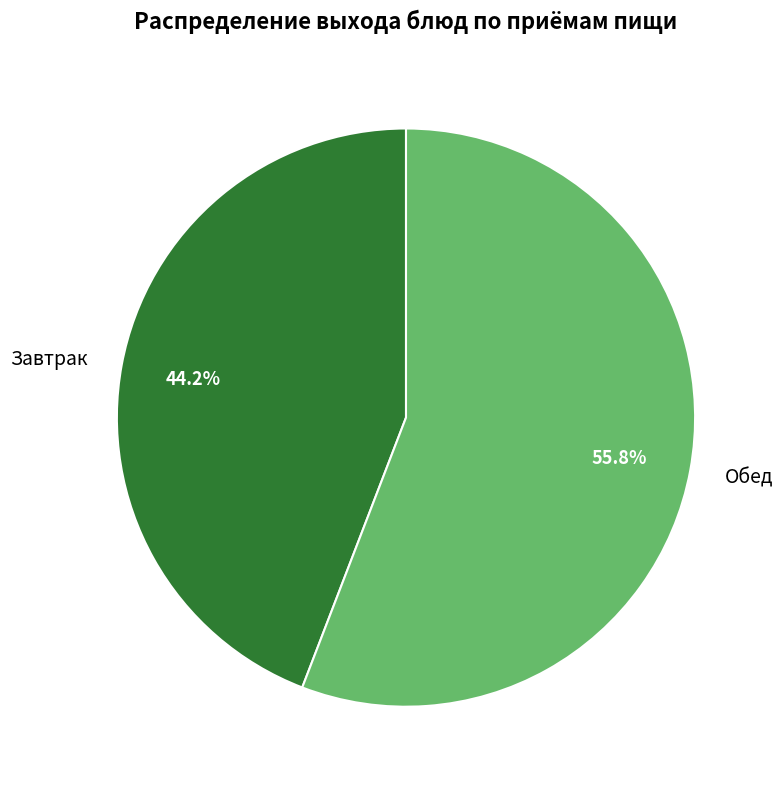

To the nearest percent, what is the difference between the Завтрак and Обед slice percentages?

12%